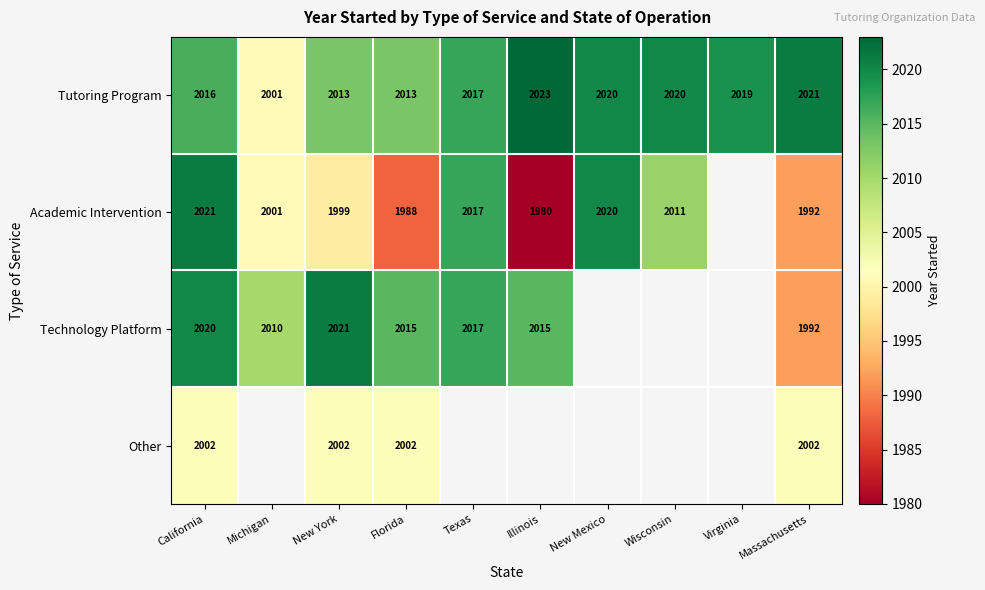

Between New Mexico and Illinois, which is larger?

Illinois